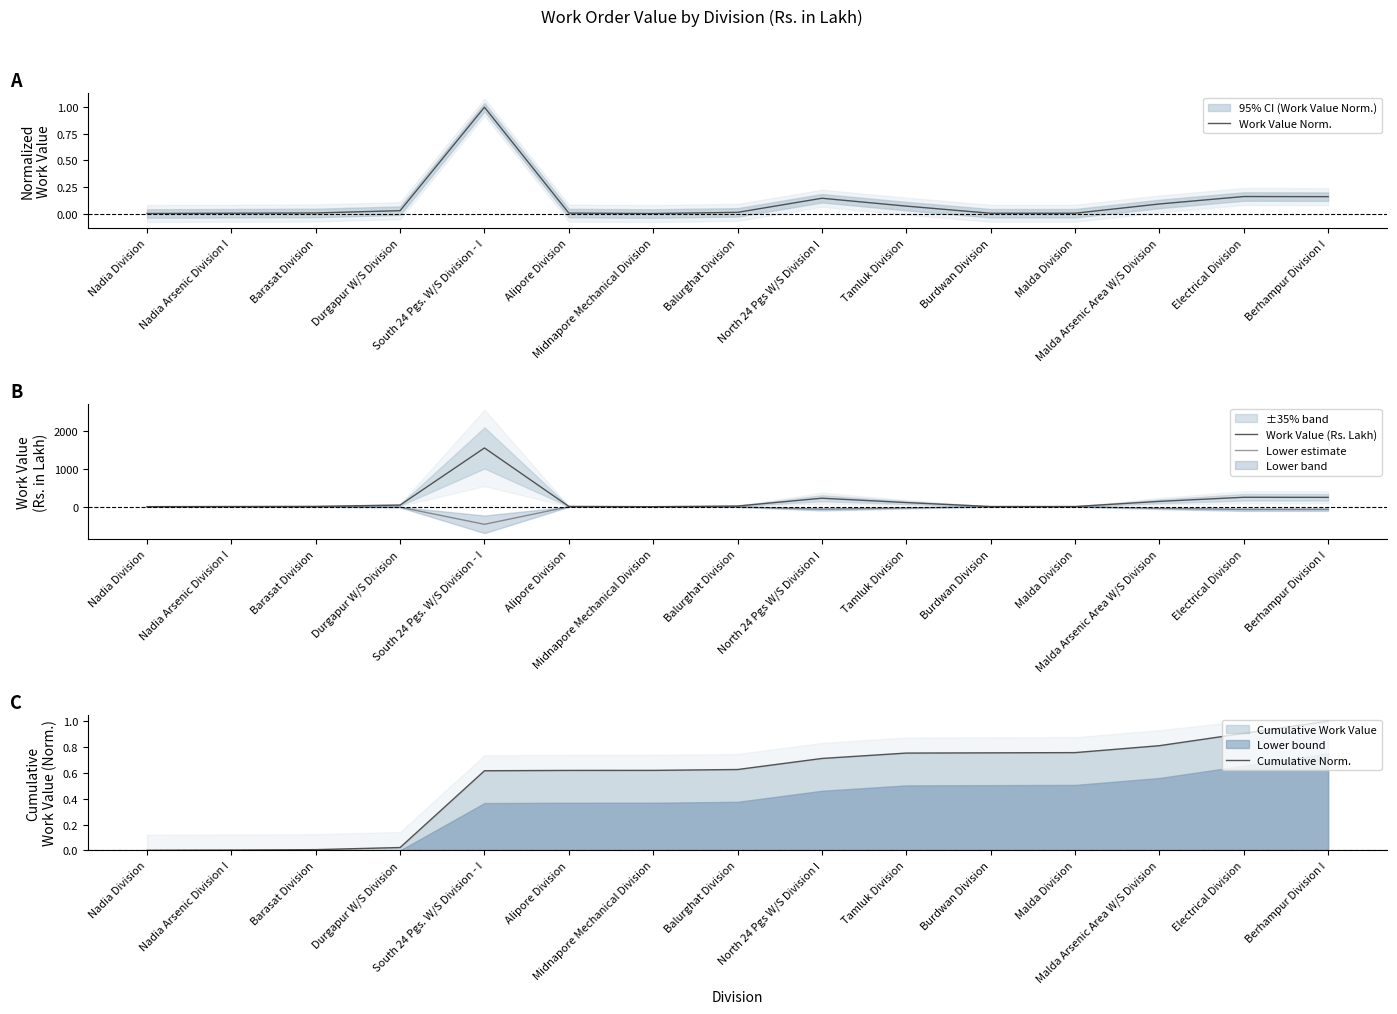

At how many categories does at least one series exceed 1232?

1